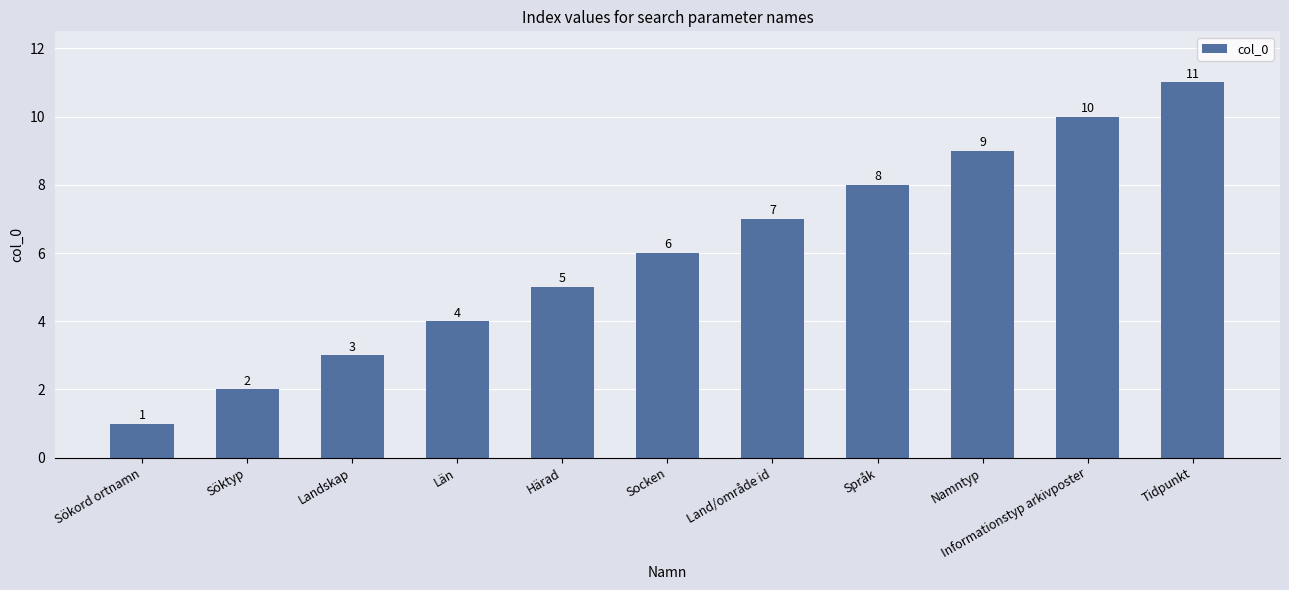

What is the sum of all values?

66